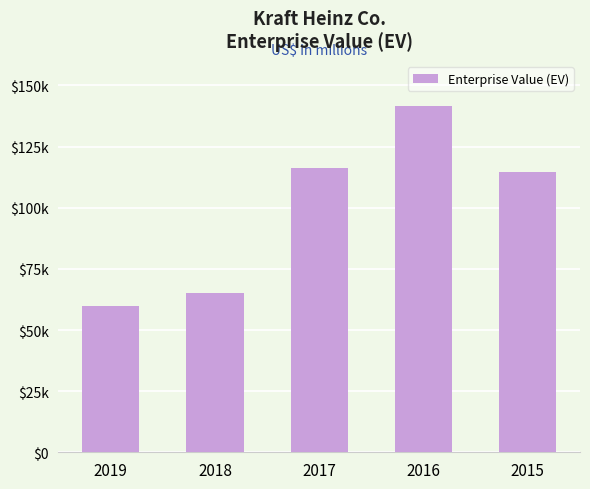

Rank the categories by value from lowest to highest.

2019, 2018, 2015, 2017, 2016